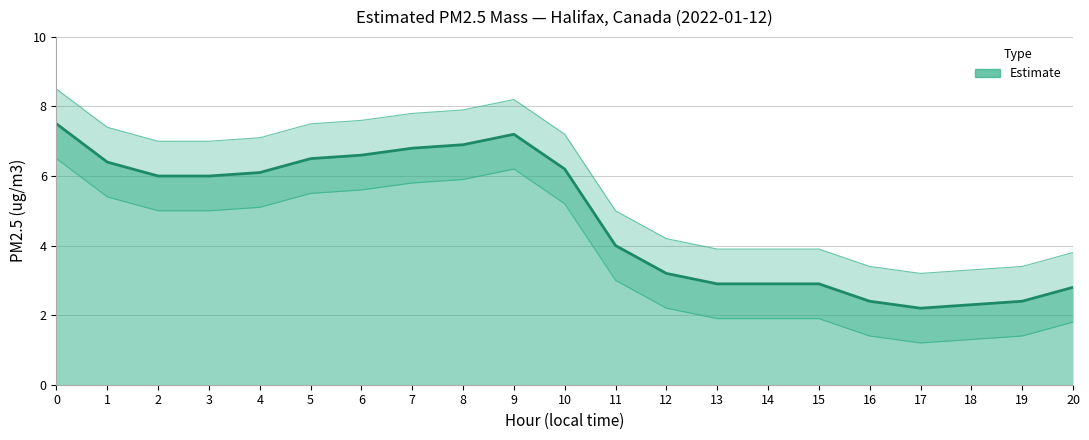

The value at 13 is 2.9. True or false?

True